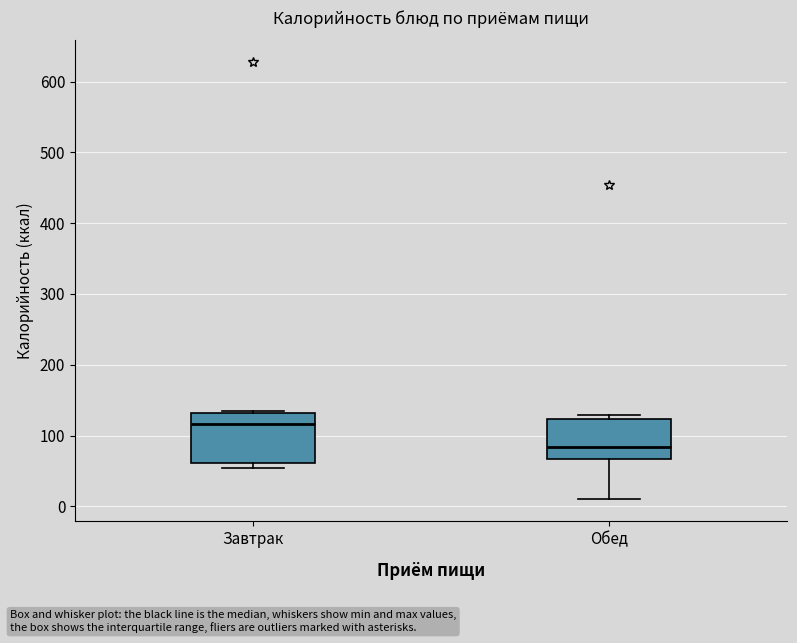

Which box is the tallest, from its lower edge to its upper edge?

Завтрак